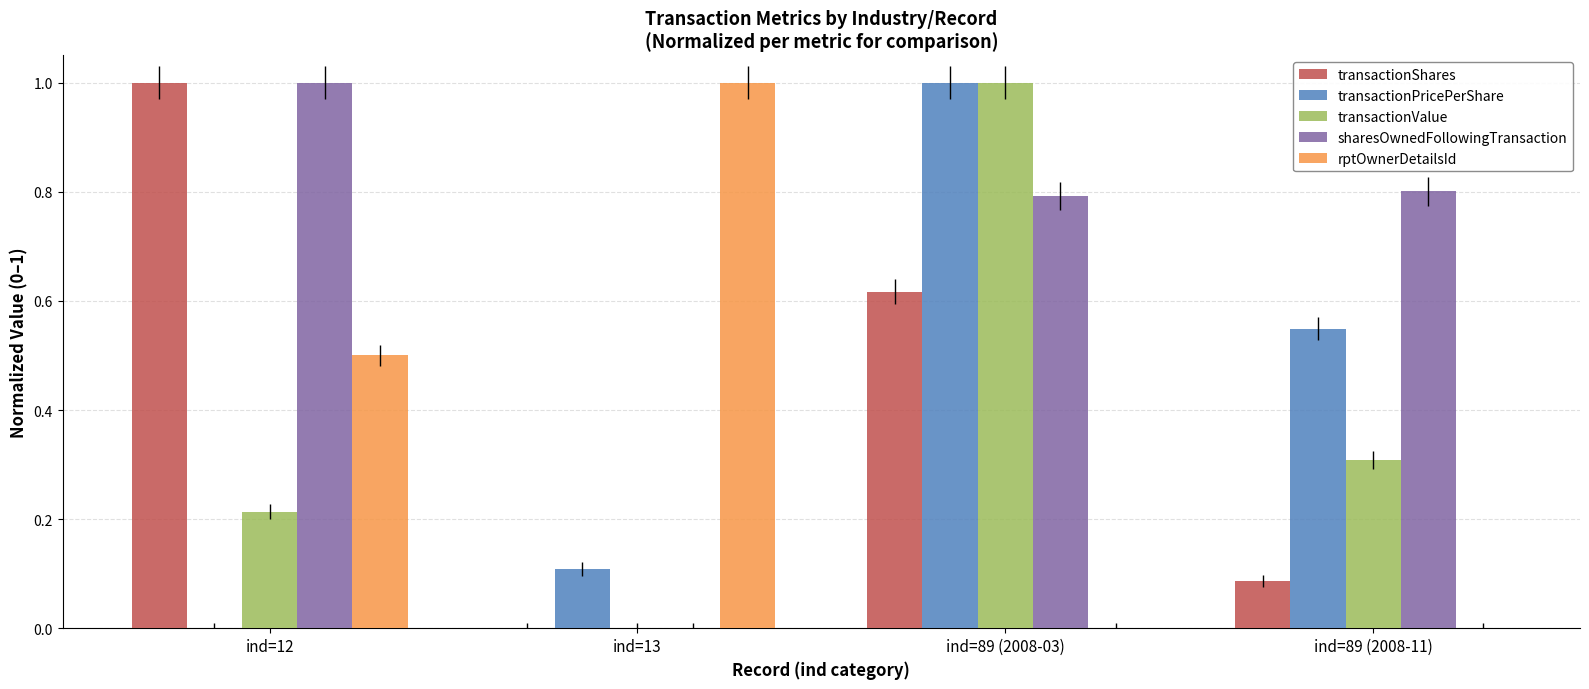

What is the sum of the transactionShares values at ind=89 (2008-03) and ind=12?

1.6